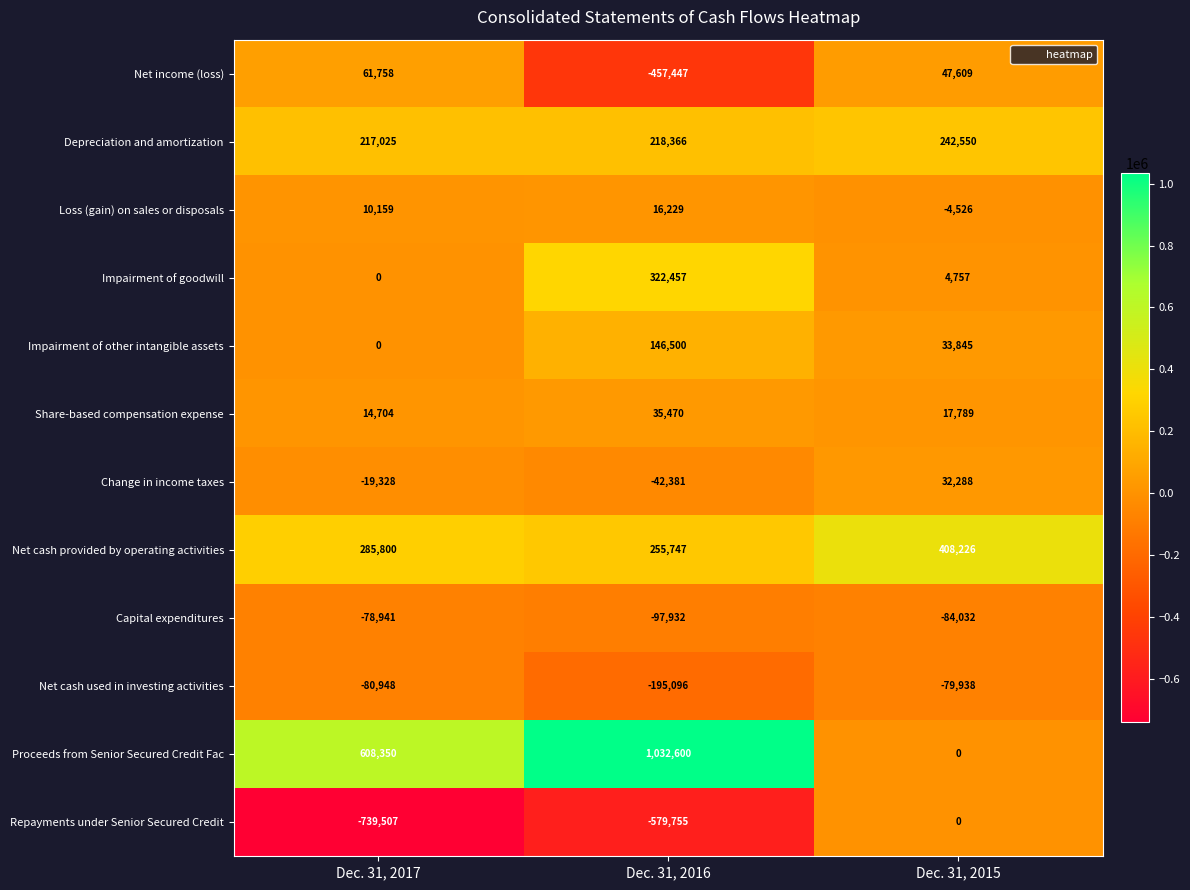

At which category is the sum across all series the highest?

Dec. 31, 2016